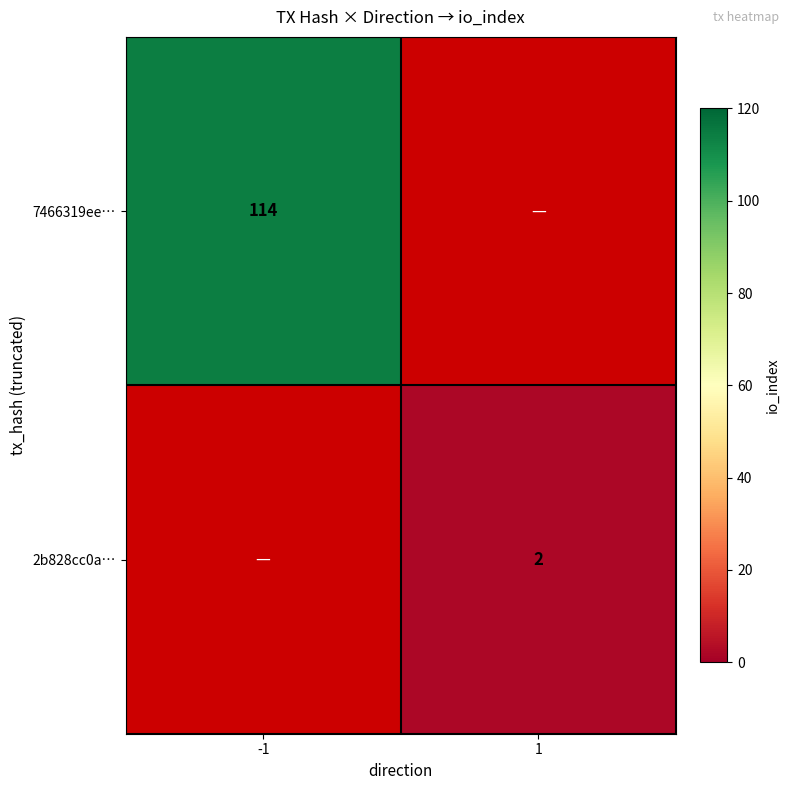

Is it true that 7466319ee… equals 159 at -1?

False